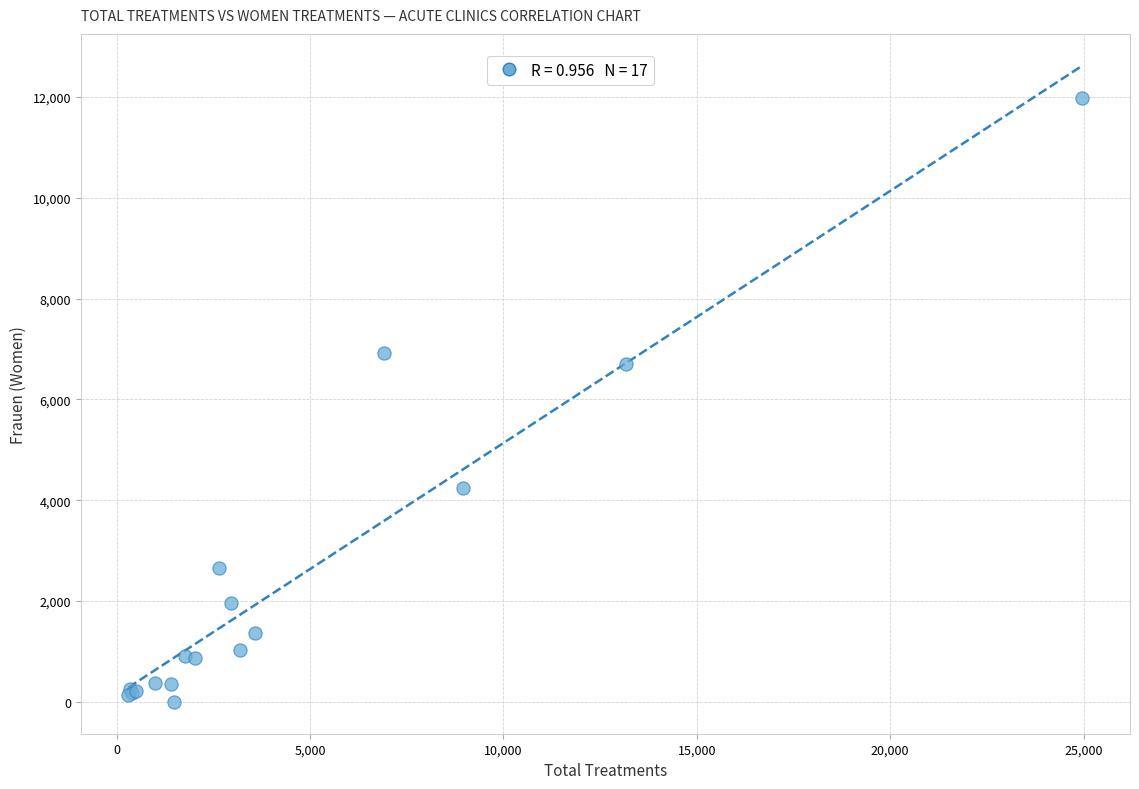

What Y value in the scatter plot is closest to 5985?

6709